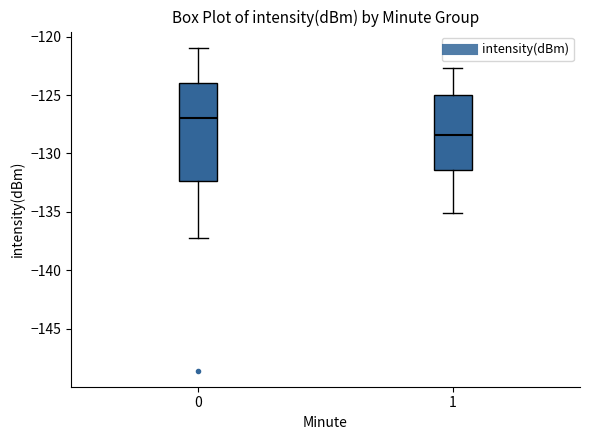

Which box has the lowest median line?

1